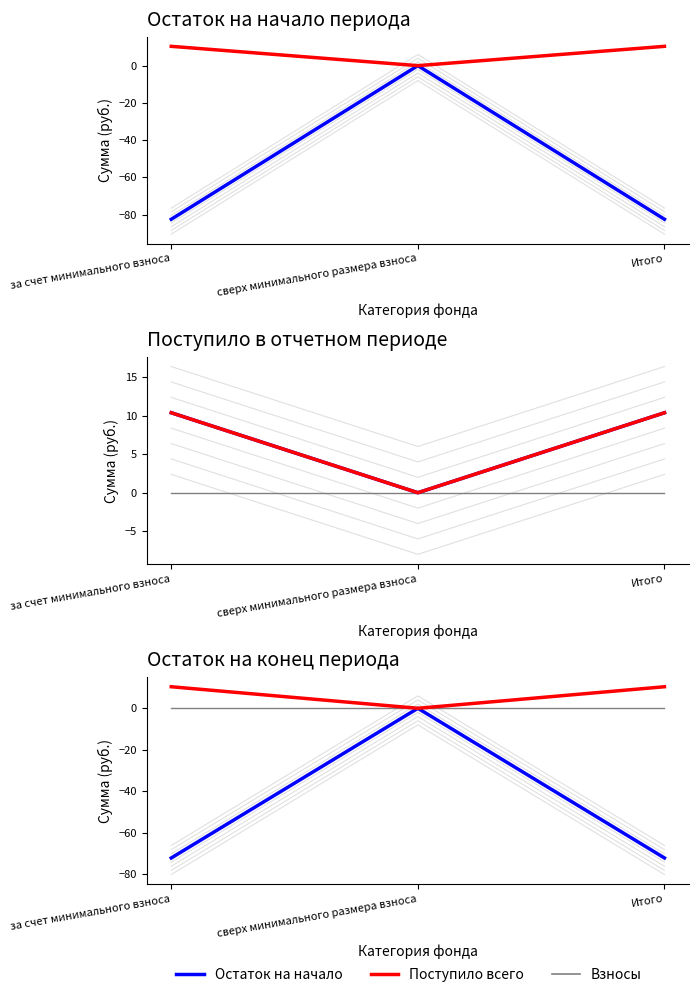

At which category does the chart reach its peak across all series?

за счет минимального взноса